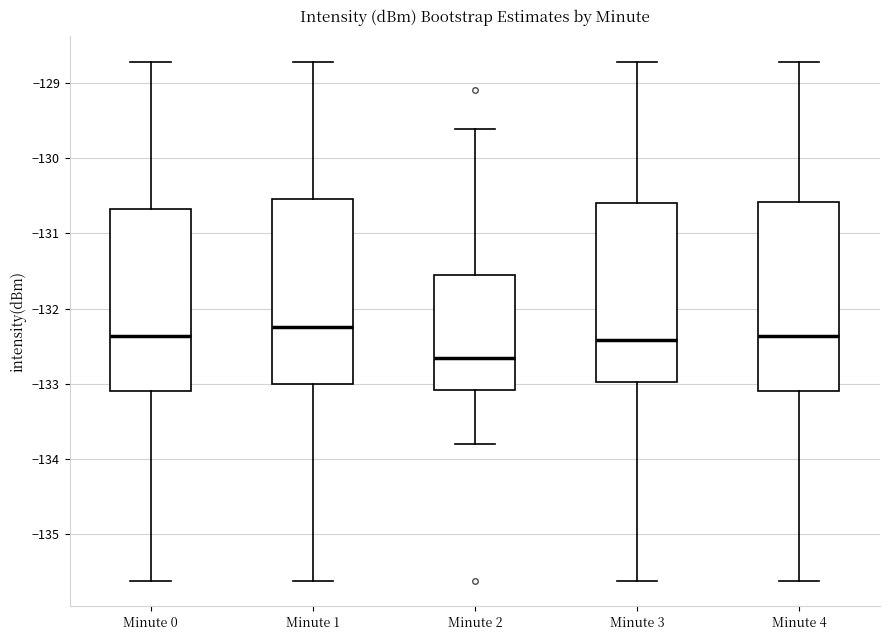

Which box has the highest median line?

Minute 1